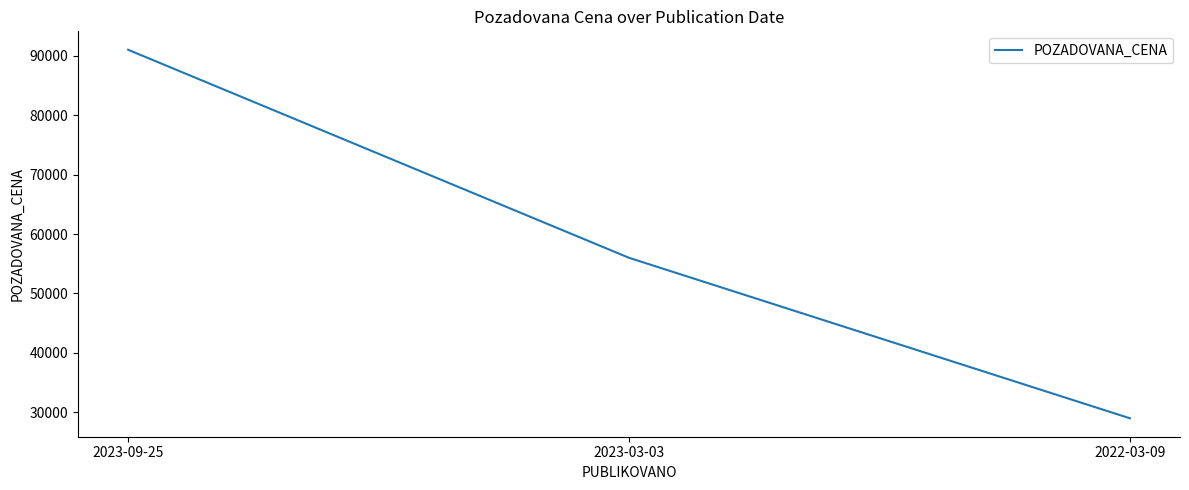

Rank the categories by value from highest to lowest.

2023-09-25, 2023-03-03, 2022-03-09